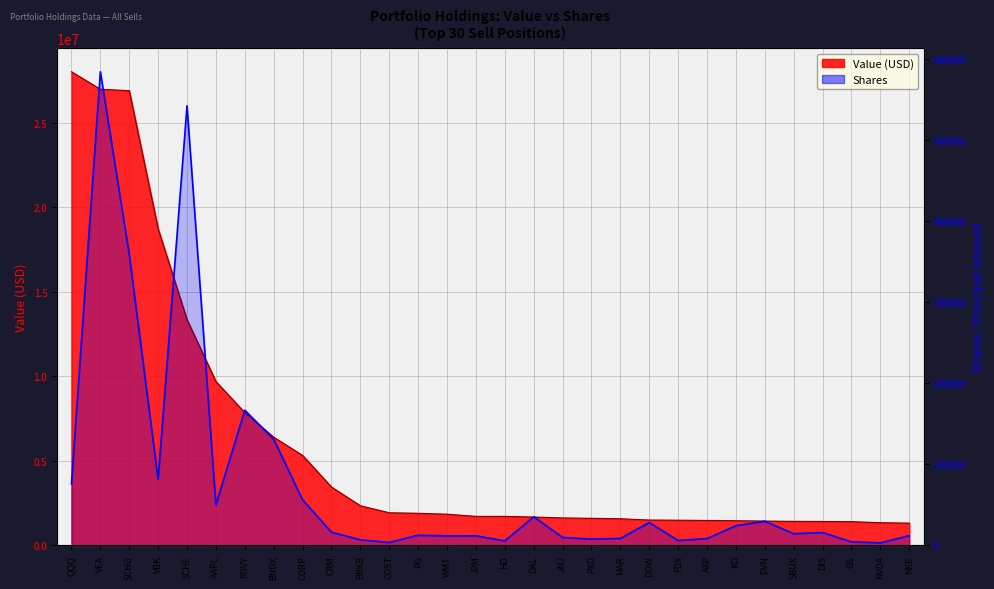

Reading right to left, list all the values displayed in this chart.

NKE=11932	NVDA=3174	GS=4356	DIS=15877	SBUX=14373	DVN=29792	KO=24245	AXP=8477	FDX=6016	DOW=28182	MAR=8591	PXD=7744	JNJ=9817	DAL=35324	HD=5532	JPM=11820	WMT=11748	PG=12529	COST=3587	BRKB=6879	CRM=16346	CORP=56158	BNDX=131027	RDVY=166808	AAPL=50010	SCHE=542400	VBK=81560	SCHG=359074	VEA=584507	QQQ=75882